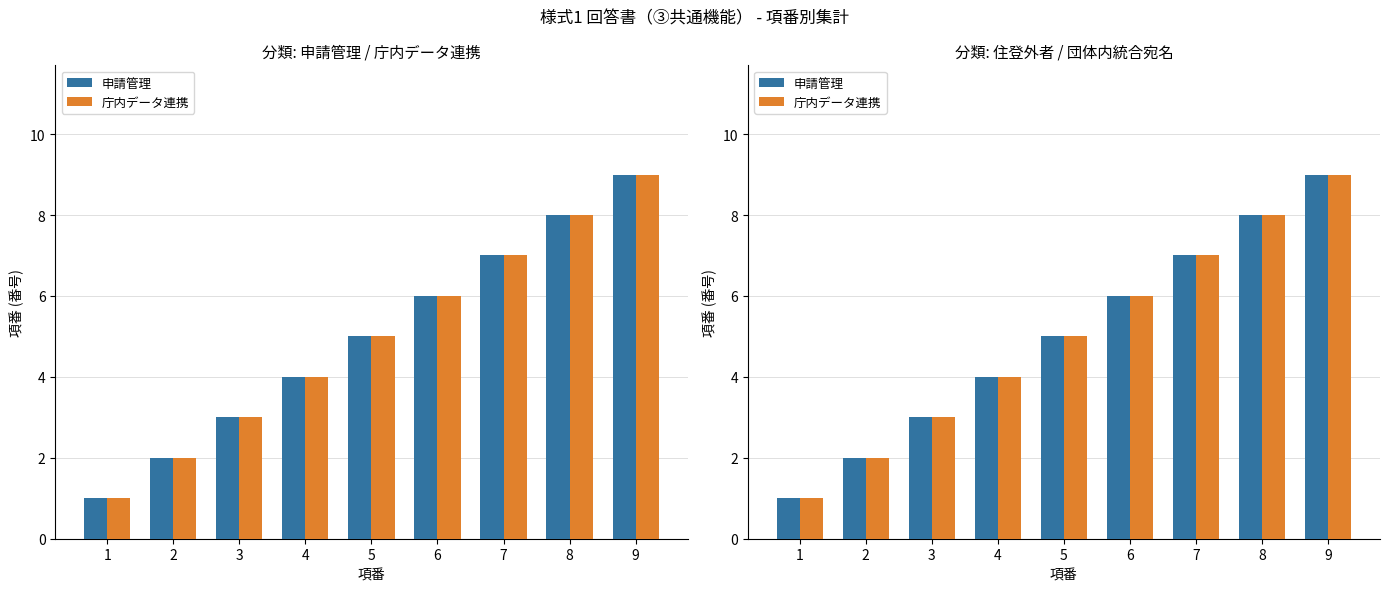

What is the difference between the second highest and minimum values in the 庁内データ連携 series?

7